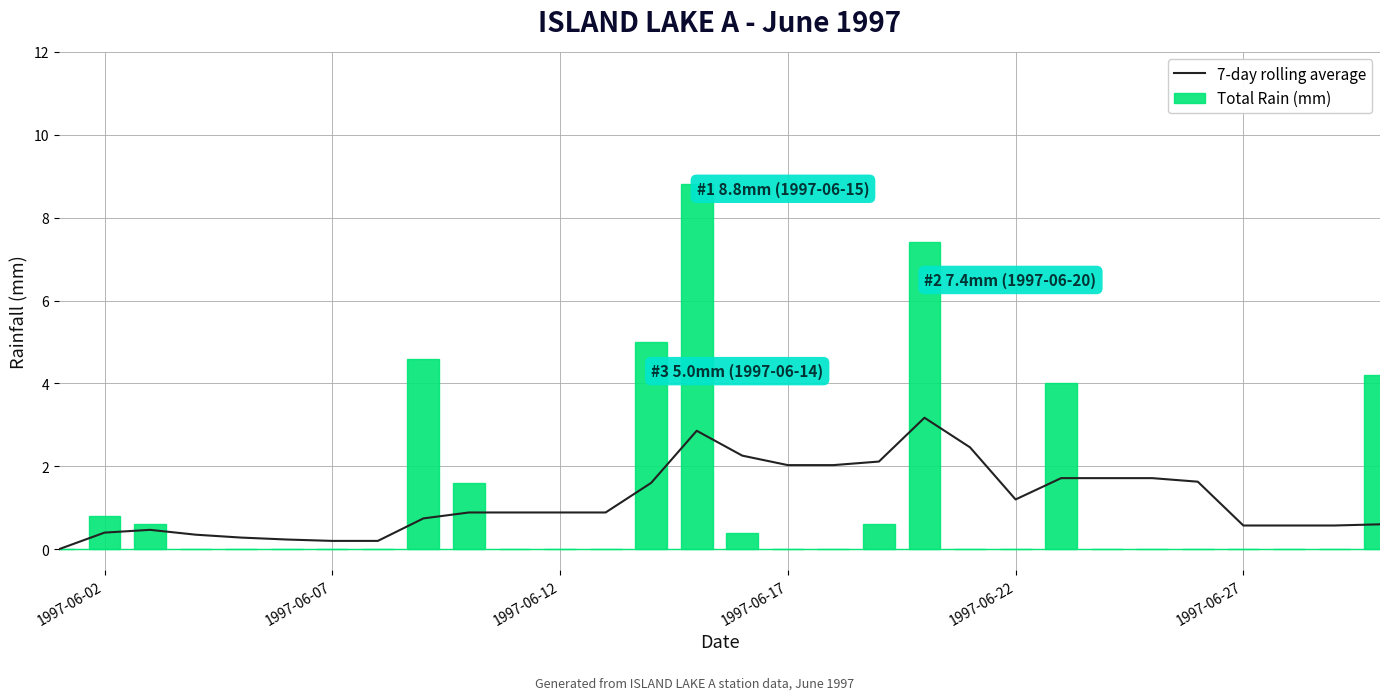

What is the highest value of the Total Rain (mm) series?

8.8